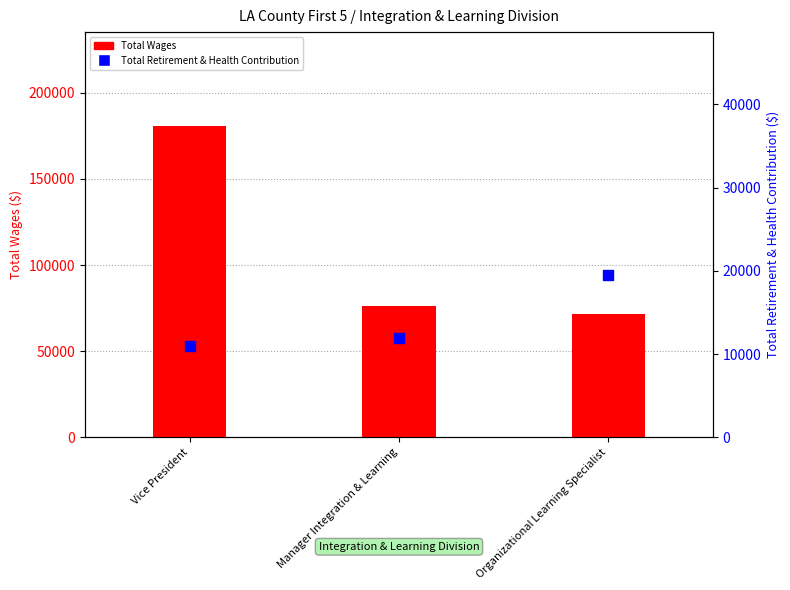

Which series has the largest Y range (max minus min)?

Total Wages